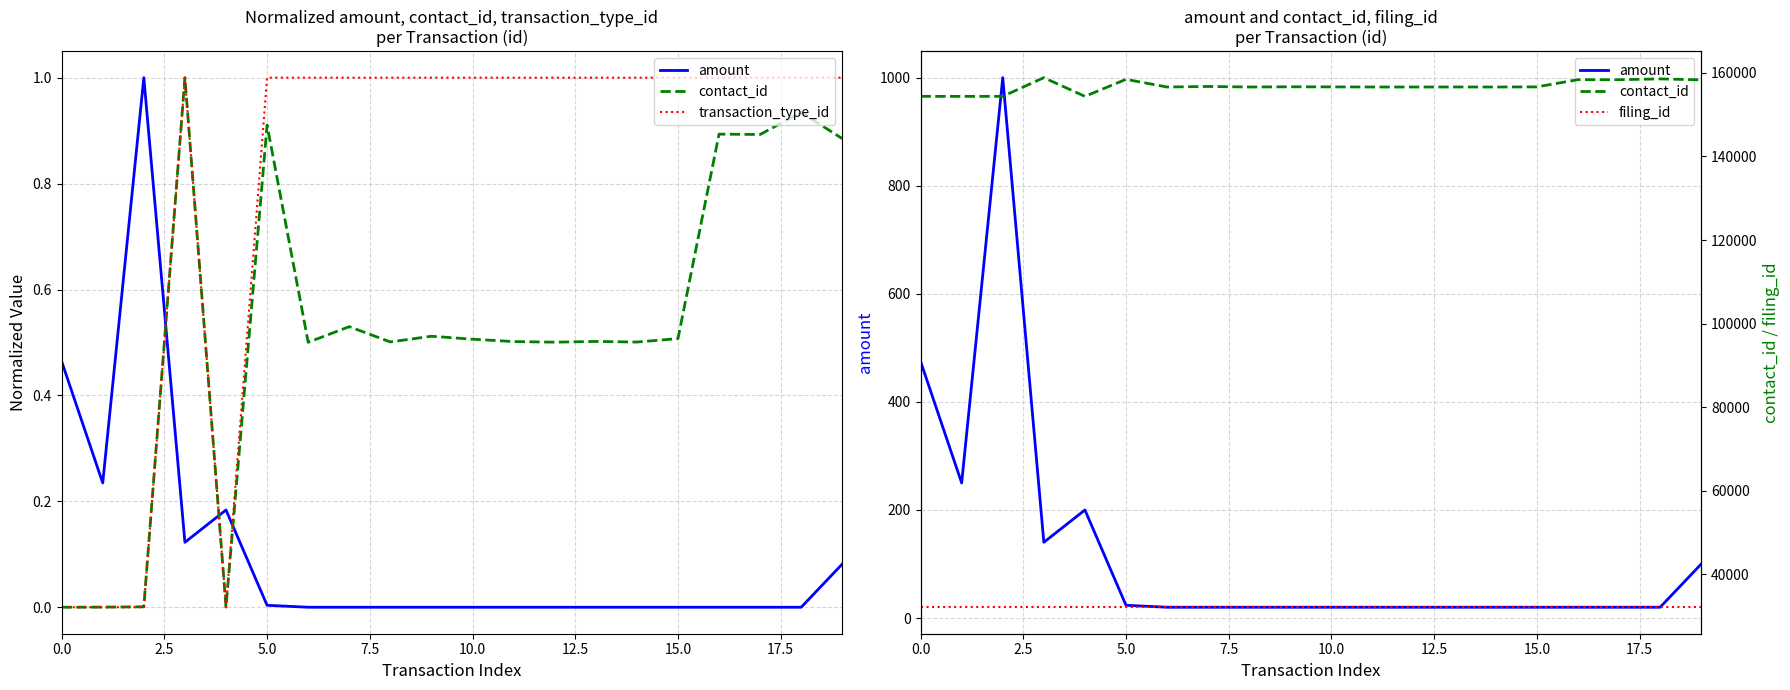

The contact_id series shows 273079.7 at 17. True or false?

False